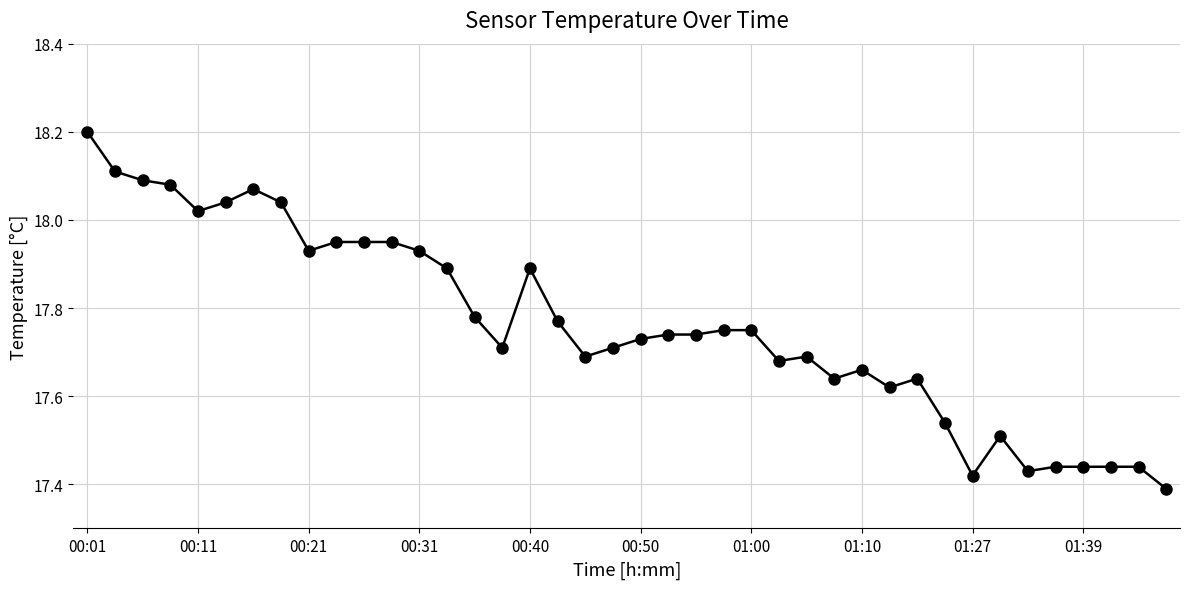

What is the greatest value displayed?

18.2